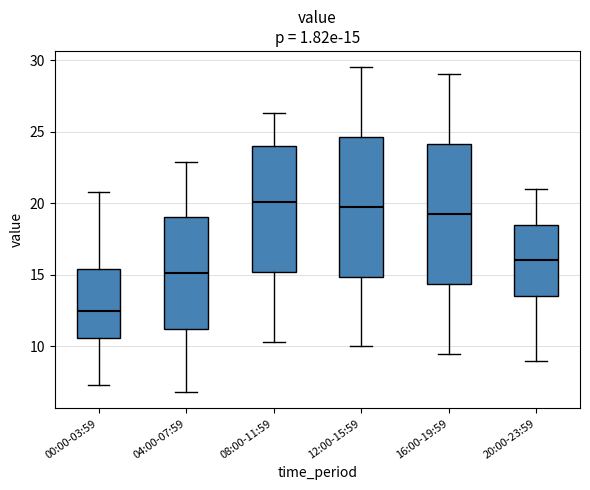

Which box has the lowest median line?

00:00-03:59